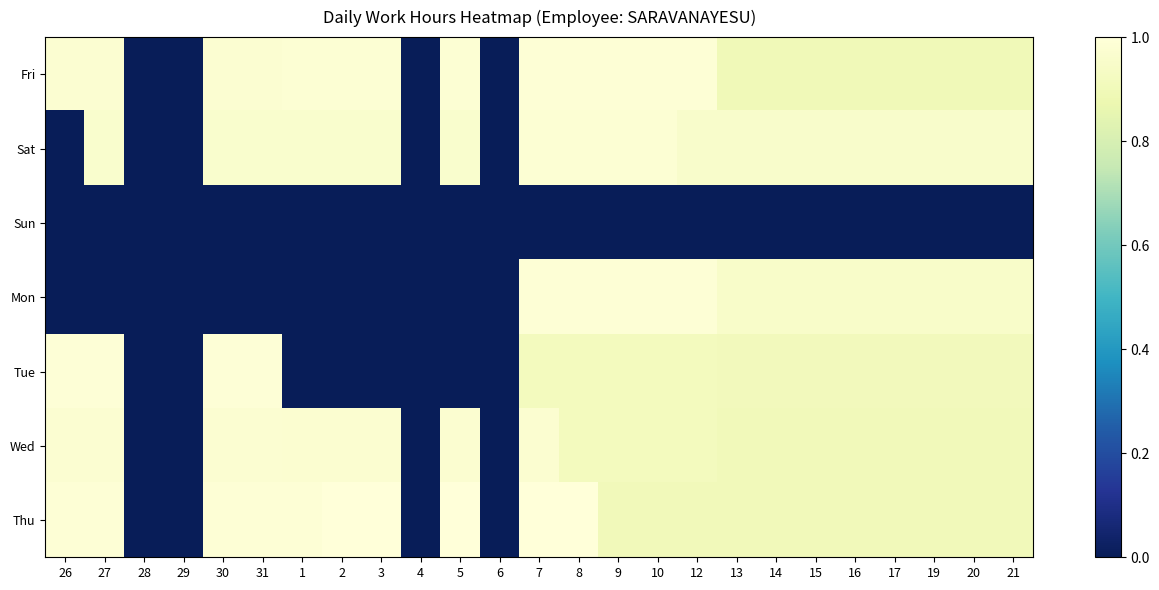

Reading left to right, what are all the values shown in this chart?

Fri: 26=1.0	27=1.0	28=0.0	29=0.0	30=1.0	31=1.0	1=1.0	2=1.0	3=1.0	4=0.0	5=1.0	6=0.0	7=1.0	8=1.0	9=1.0	10=1.0	12=1.0	13=0.9	14=0.9	15=0.9	16=0.9	17=0.9	19=0.9	20=0.9	21=0.9
Sat: 26=0.0	27=1.0	28=0.0	29=0.0	30=1.0	31=1.0	1=1.0	2=1.0	3=1.0	4=0.0	5=1.0	6=0.0	7=1.0	8=1.0	9=1.0	10=1.0	12=1.0	13=1.0	14=1.0	15=1.0	16=1.0	17=1.0	19=1.0	20=1.0	21=1.0
Sun: 26=0.0	27=0.0	28=0.0	29=0.0	30=0.0	31=0.0	1=0.0	2=0.0	3=0.0	4=0.0	5=0.0	6=0.0	7=0.0	8=0.0	9=0.0	10=0.0	12=0.0	13=0.0	14=0.0	15=0.0	16=0.0	17=0.0	19=0.0	20=0.0	21=0.0
Mon: 26=0.0	27=0.0	28=0.0	29=0.0	30=0.0	31=0.0	1=0.0	2=0.0	3=0.0	4=0.0	5=0.0	6=0.0	7=1.0	8=1.0	9=1.0	10=1.0	12=1.0	13=0.9	14=0.9	15=0.9	16=0.9	17=0.9	19=0.9	20=0.9	21=0.9
Tue: 26=1.0	27=1.0	28=0.0	29=0.0	30=1.0	31=1.0	1=0.0	2=0.0	3=0.0	4=0.0	5=0.0	6=0.0	7=0.9	8=0.9	9=0.9	10=0.9	12=0.9	13=0.9	14=0.9	15=0.9	16=0.9	17=0.9	19=0.9	20=0.9	21=0.9
Wed: 26=1.0	27=1.0	28=0.0	29=0.0	30=1.0	31=1.0	1=1.0	2=1.0	3=1.0	4=0.0	5=1.0	6=0.0	7=1.0	8=0.9	9=0.9	10=0.9	12=0.9	13=0.9	14=0.9	15=0.9	16=0.9	17=0.9	19=0.9	20=0.9	21=0.9
Thu: 26=1.0	27=1.0	28=0.0	29=0.0	30=1.0	31=1.0	1=1.0	2=1.0	3=1.0	4=0.0	5=1.0	6=0.0	7=1.0	8=1.0	9=0.9	10=0.9	12=0.9	13=0.9	14=0.9	15=0.9	16=0.9	17=0.9	19=0.9	20=0.9	21=0.9